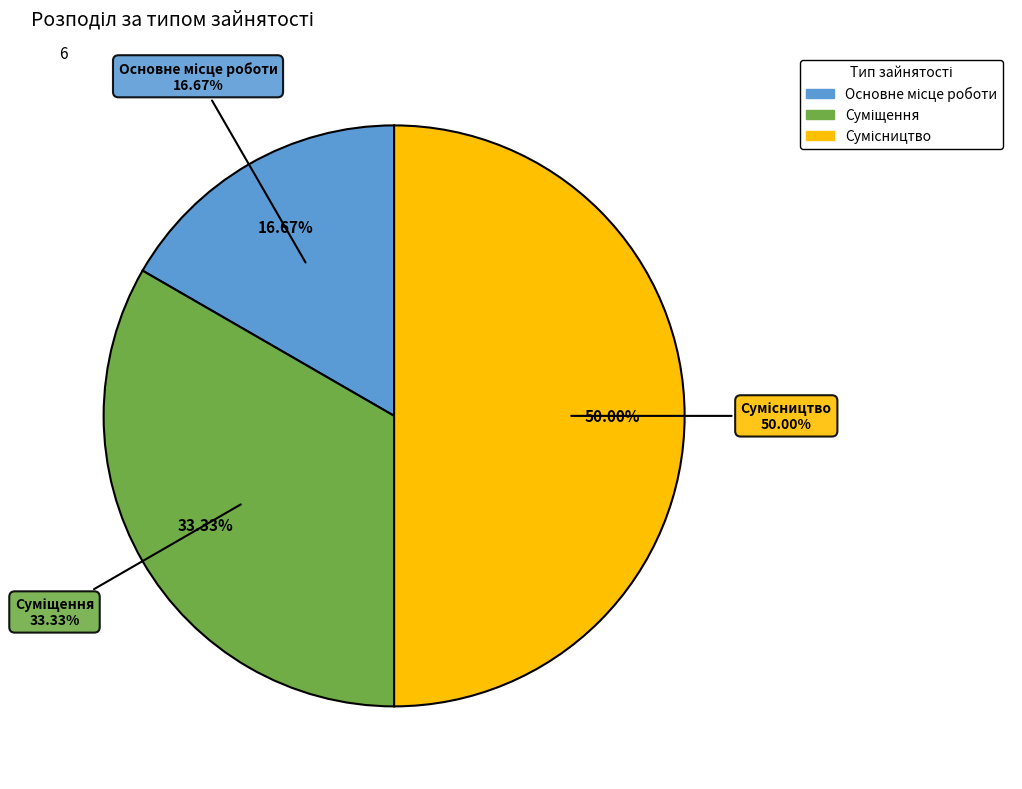

Does any single category account for the majority?

No